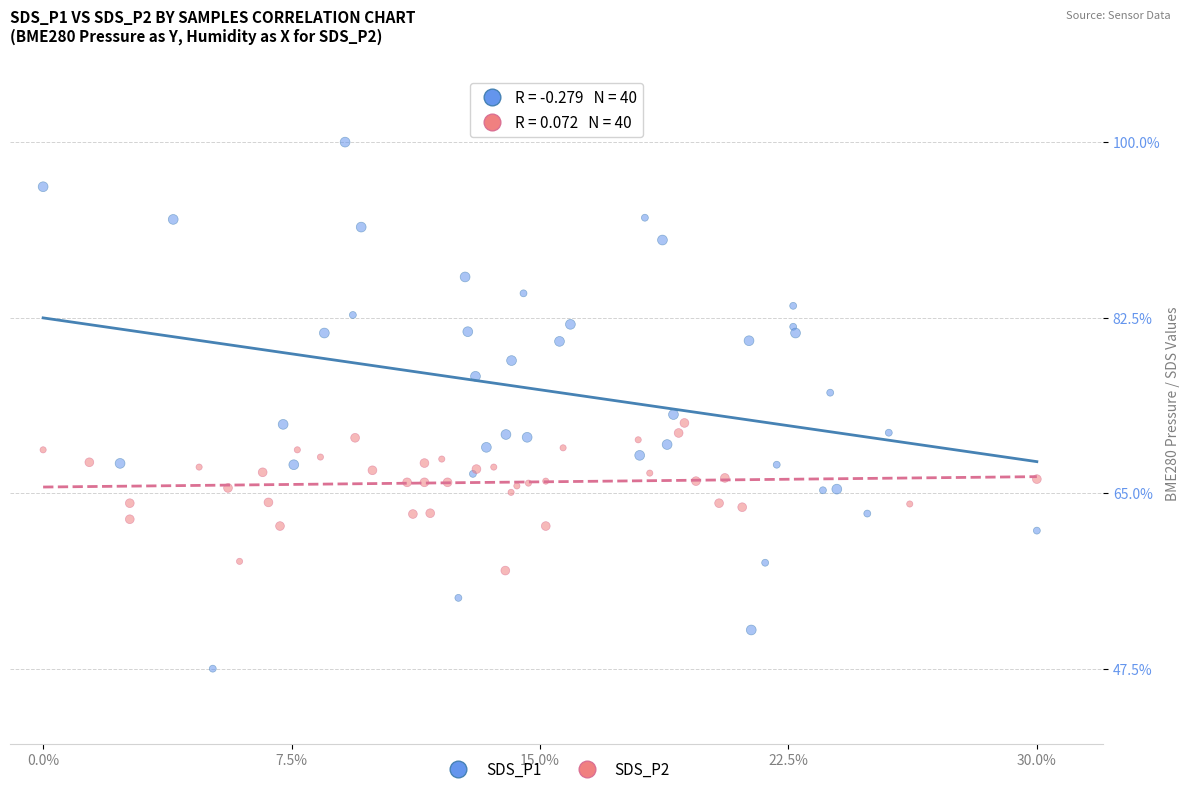

Which series contains the lowest Y value?

SDS_P1